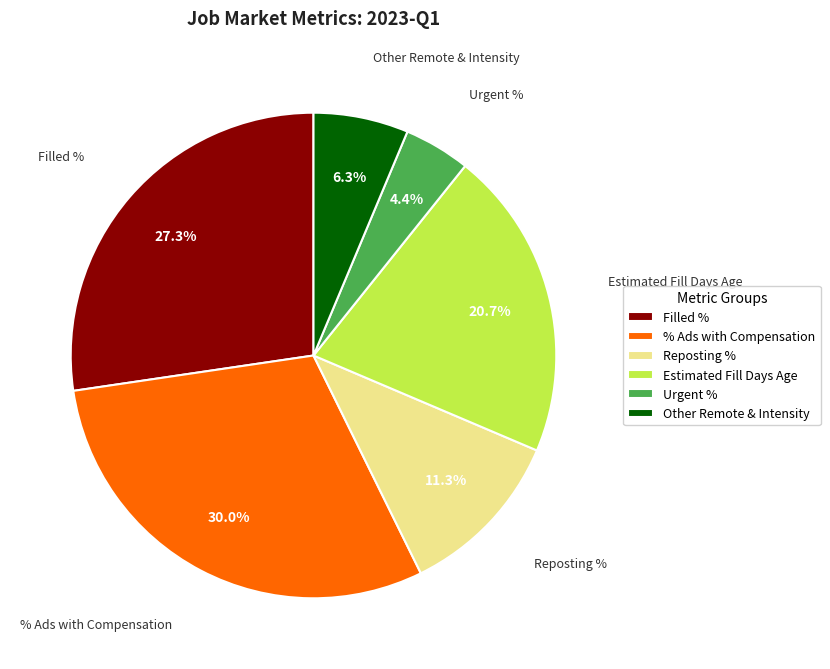

Approximately how many times larger is the value at Other Remote & Intensity compared to Estimated Fill Days Age?

0.3